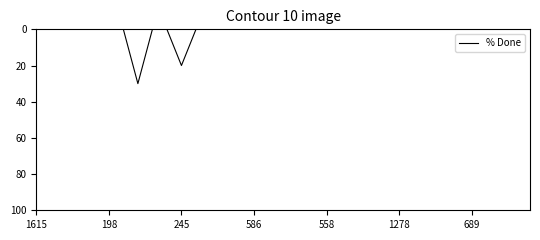

What is the difference between the maximum and minimum values?

30